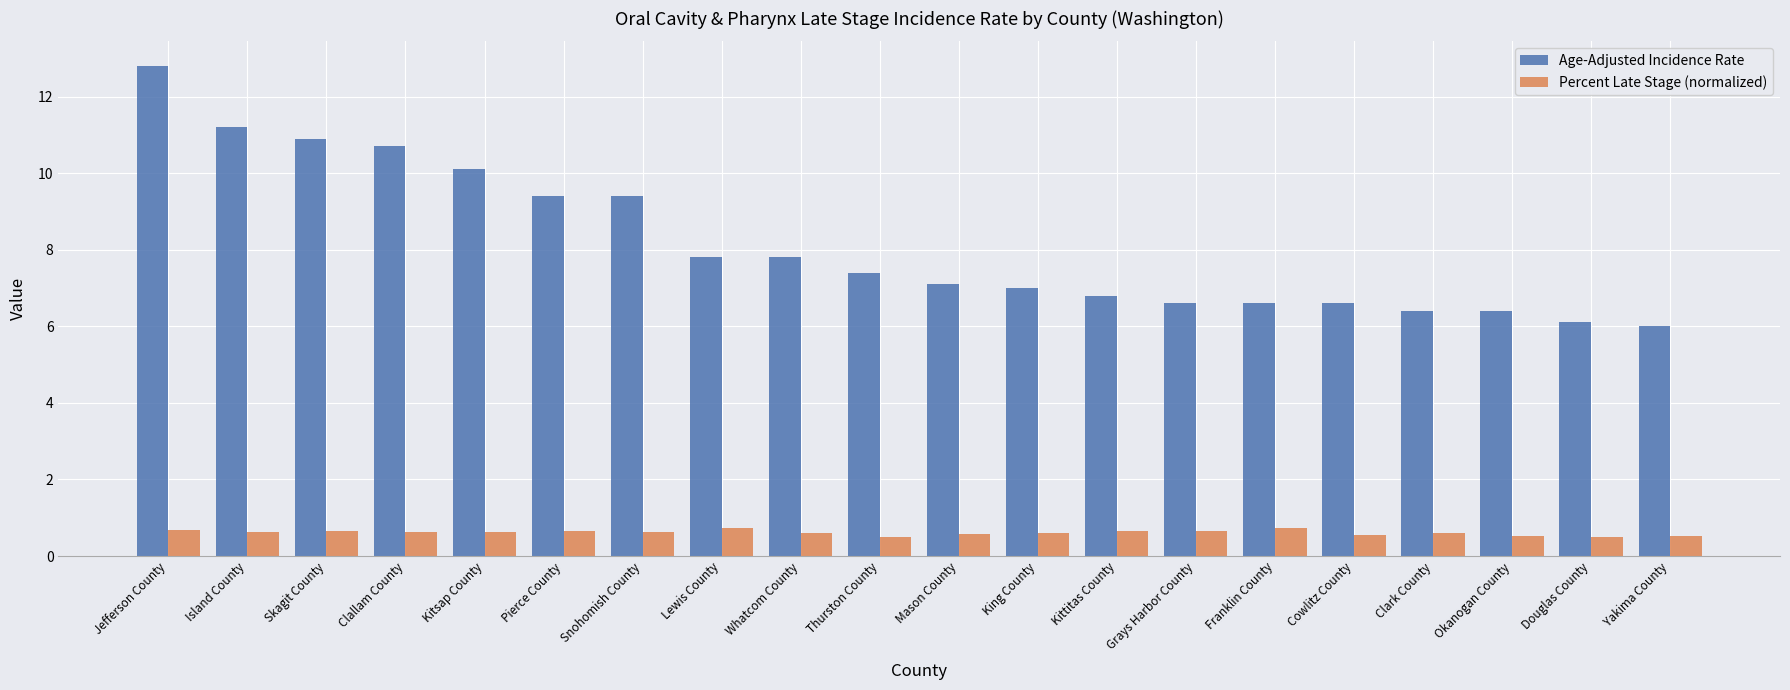

True or false: Age-Adjusted Incidence Rate has a value of 2.1 at Douglas County.

False